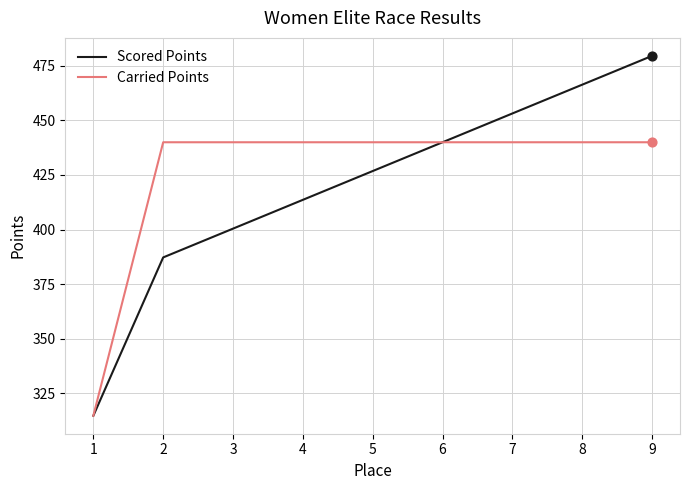

Is the value of Scored Points at 1 greater than the value of Carried Points at 9?

No